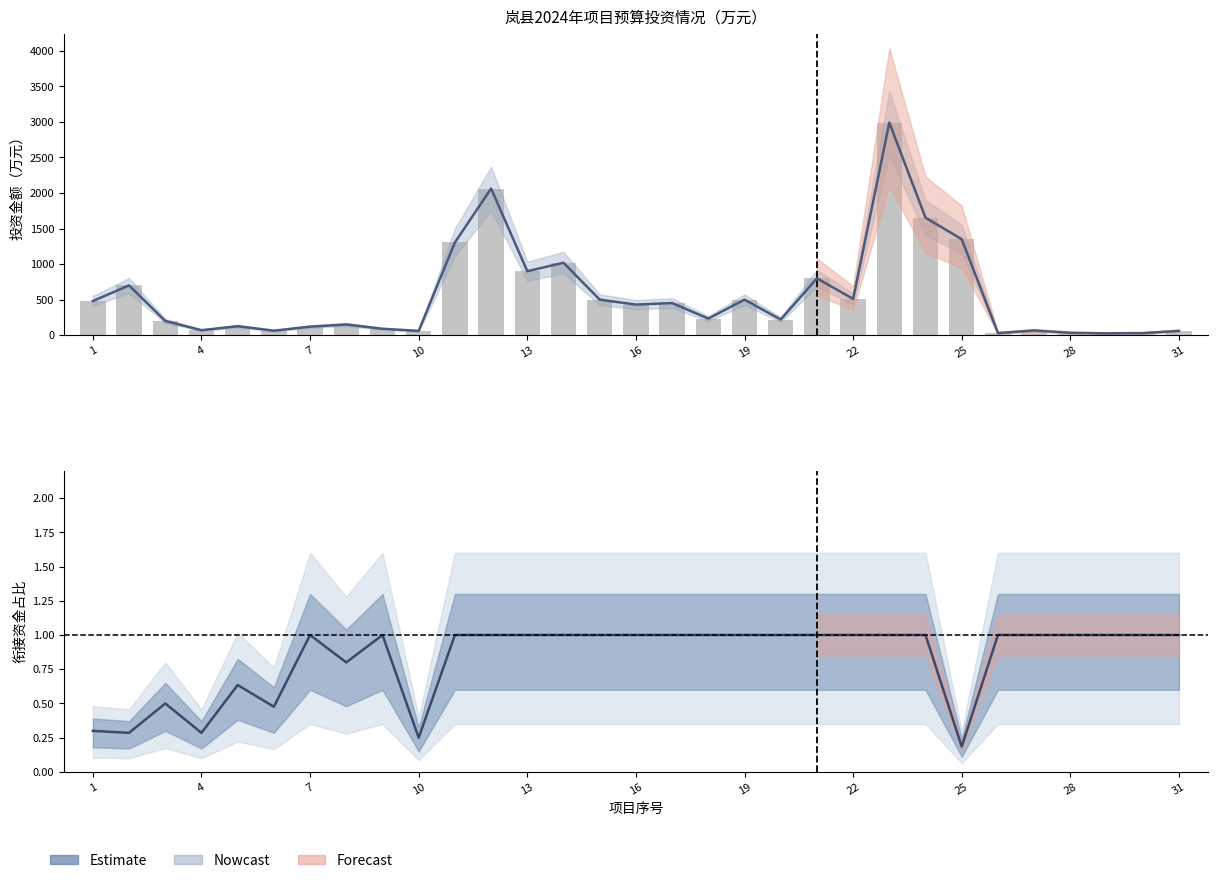

What is the difference between the maximum and second lowest values in the 衔接资金占比 series?

0.8